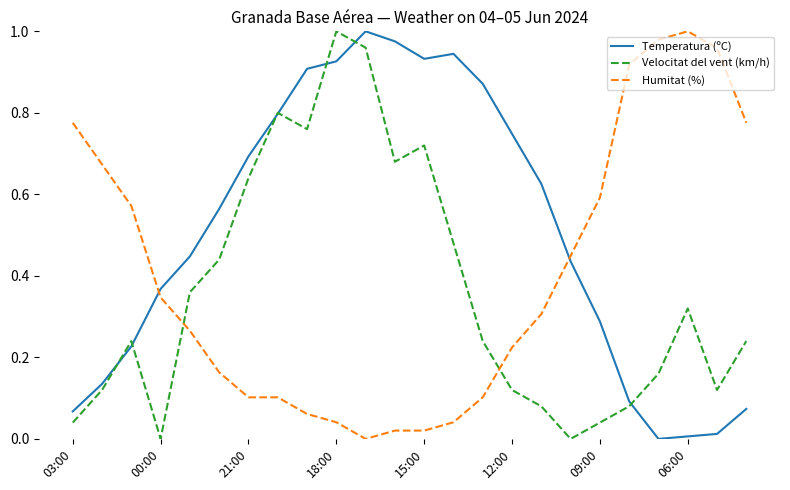

True or false: Humitat (%) and Velocitat del vent (km/h) cross at least once.

True